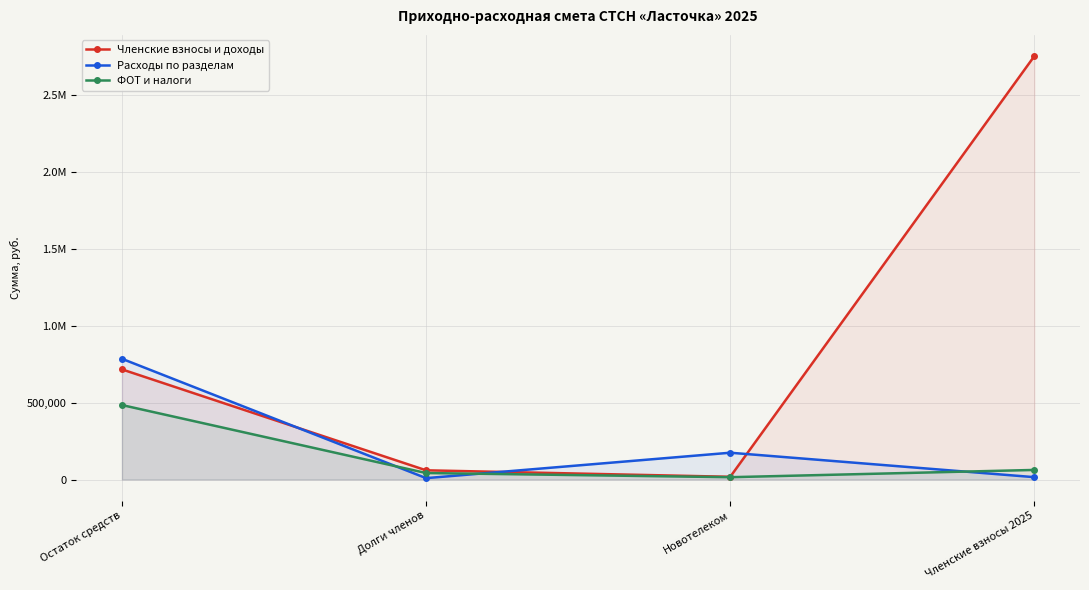

What is the total value across all series at Долги членов?

110701.0